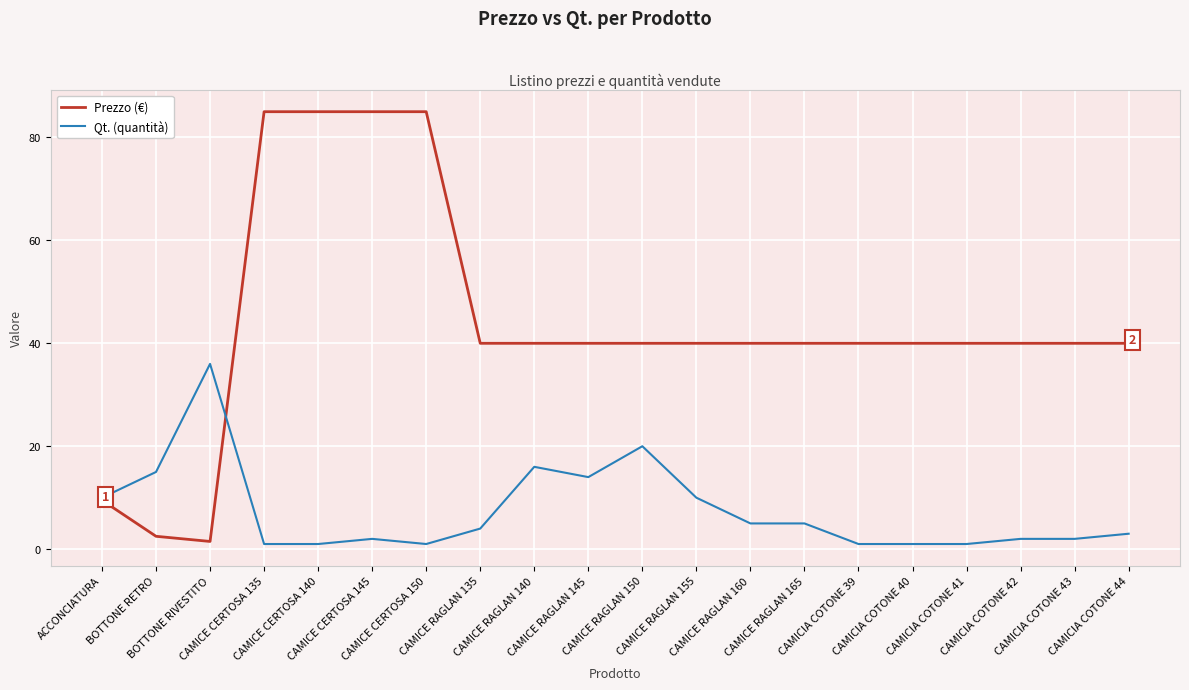

Where does the Prezzo (€) series first go above 40?

CAMICE CERTOSA 135